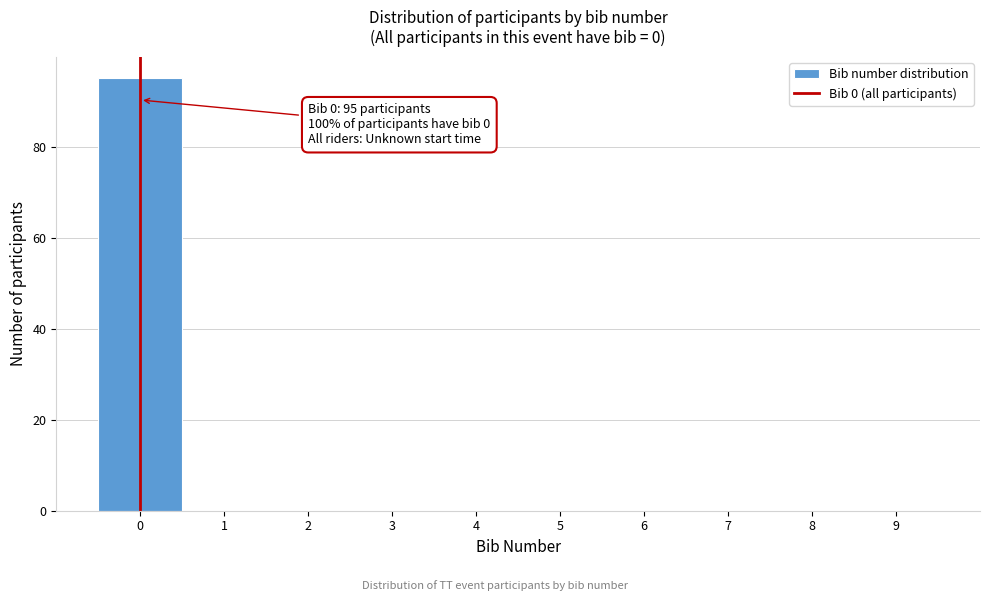

Which range on the x-axis has the tallest bar?

-0.5 to 0.5